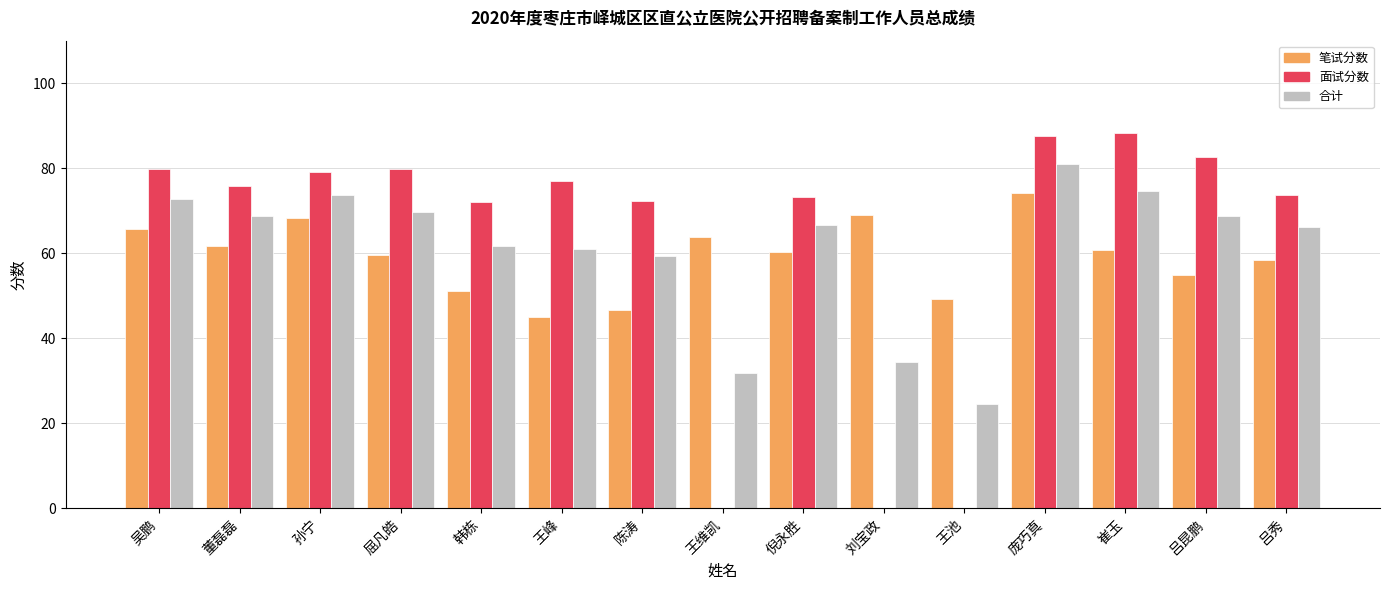

The value of 笔试分数 at 王池 is 23.9. True or false?

False